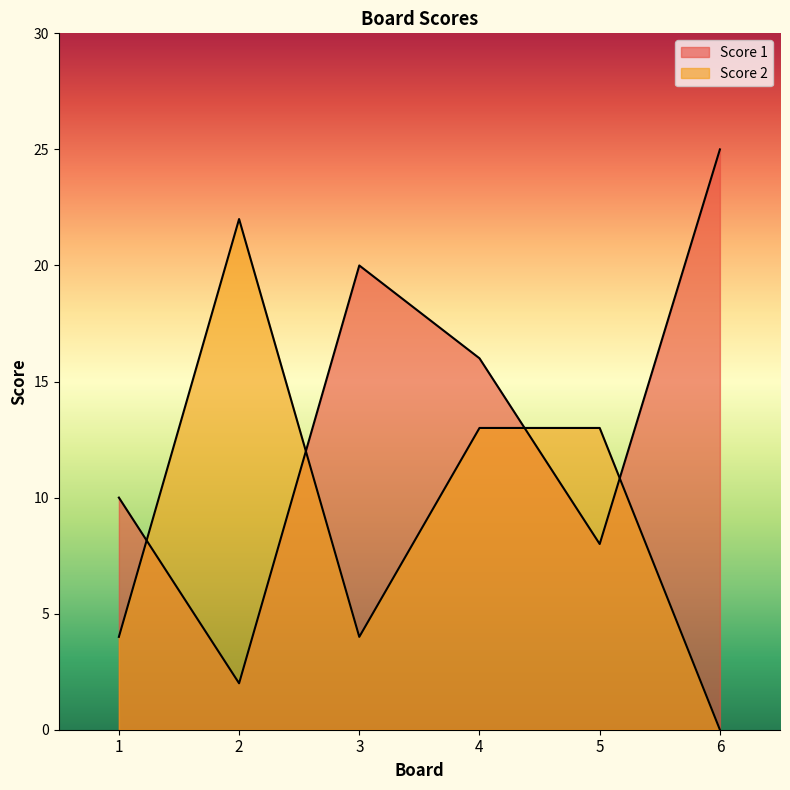

List the series in order of their peak value, highest first.

Score 1, Score 2